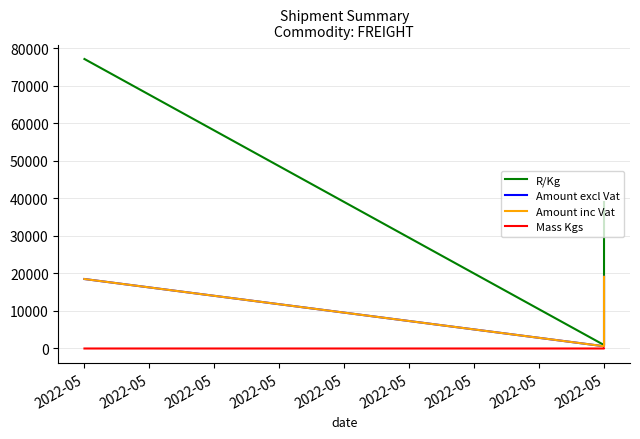

Reading left to right, extract all data points from this chart.

R/Kg: 77174.8	925.4	39050.1
Amount excl Vat: 18521.9	601.5	19123.4
Amount inc Vat: 18521.9	601.5	19123.4
Mass Kgs: 0.2	0.7	0.9